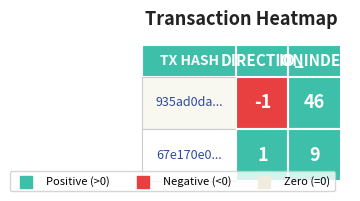

At which category does the chart reach its peak across all series?

io_index